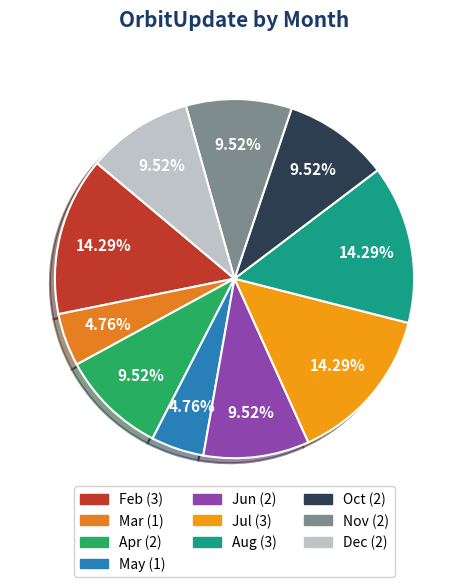

Count the number of slices in the pie.

10